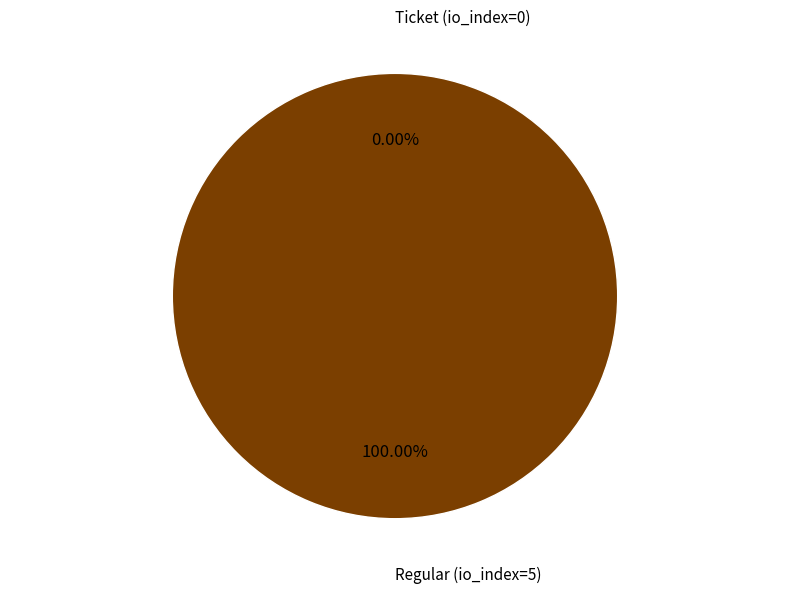

Which category accounts for the majority?

Regular (io_index=5)